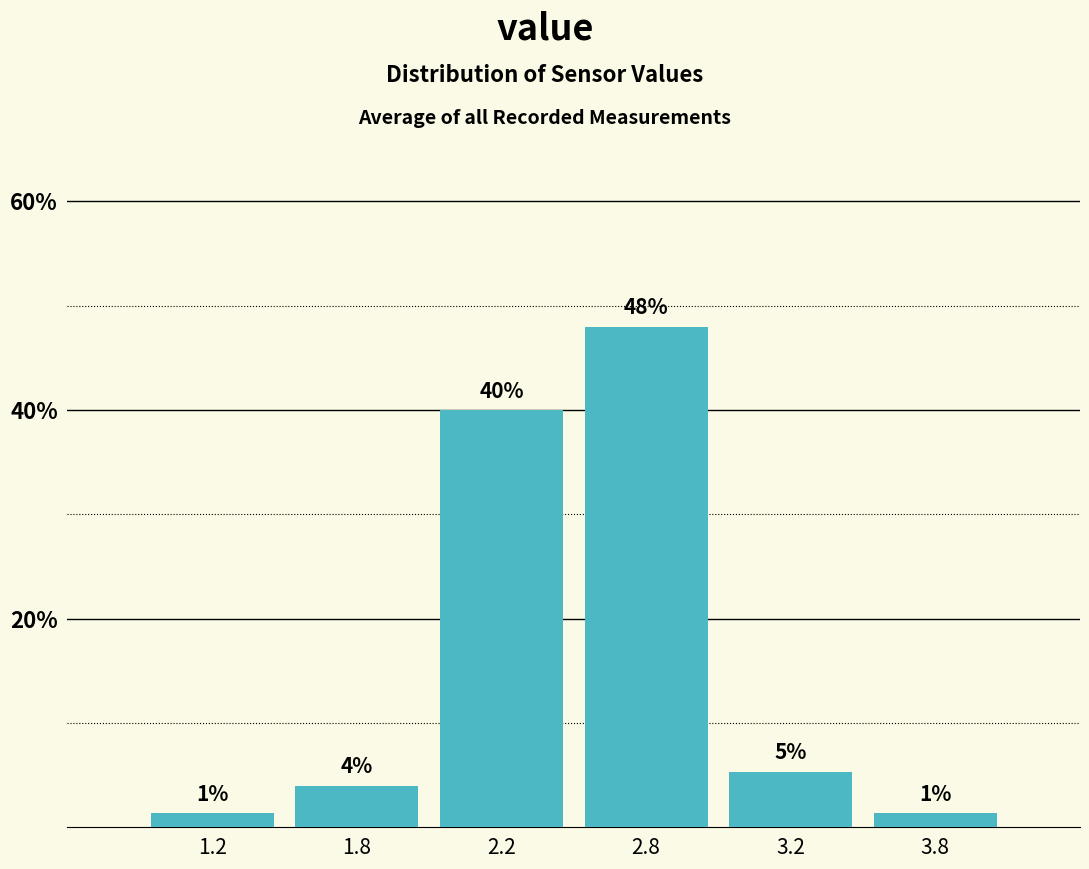

At which category does the chart reach its peak across all series?

2.8